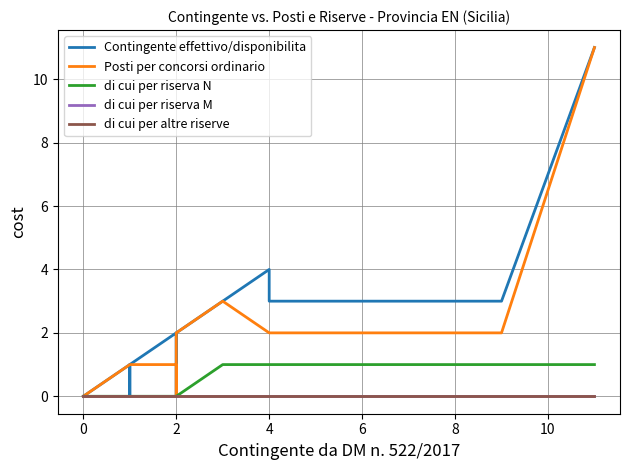

True or false: Contingente effettivo/disponibilita has more than 1 points higher than both neighbors.

False